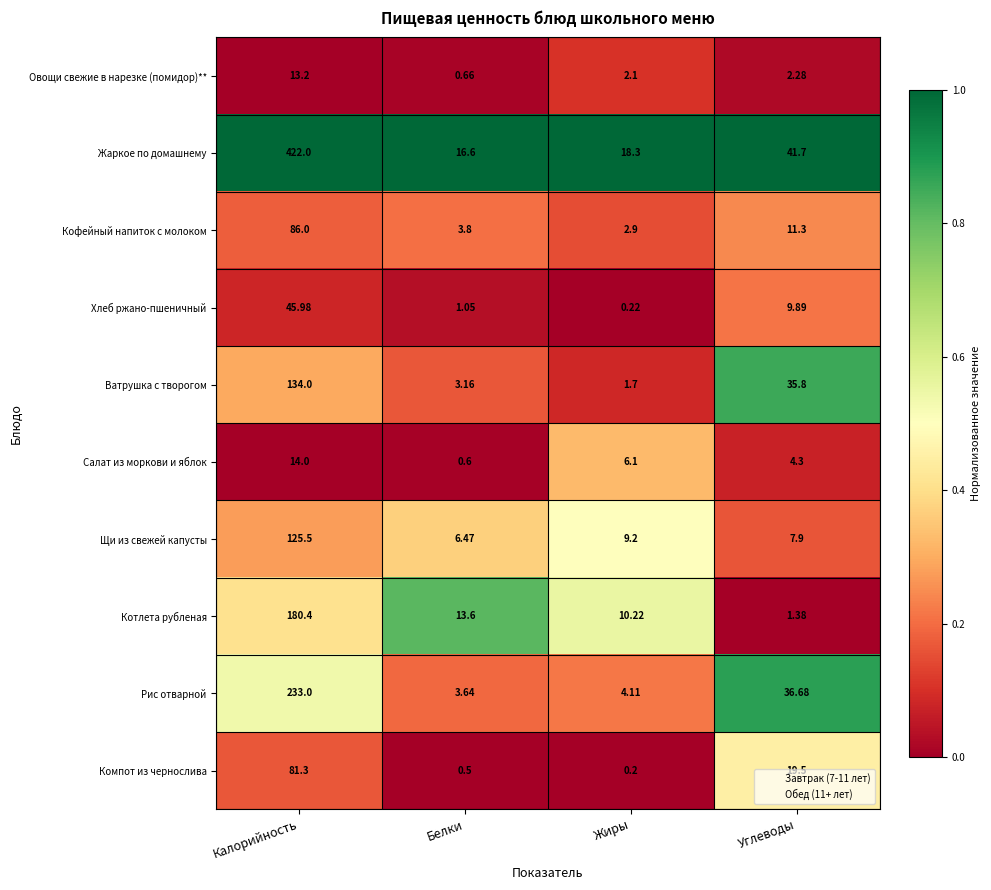

At which label is Салат из моркови и яблок closest to 7?

Жиры